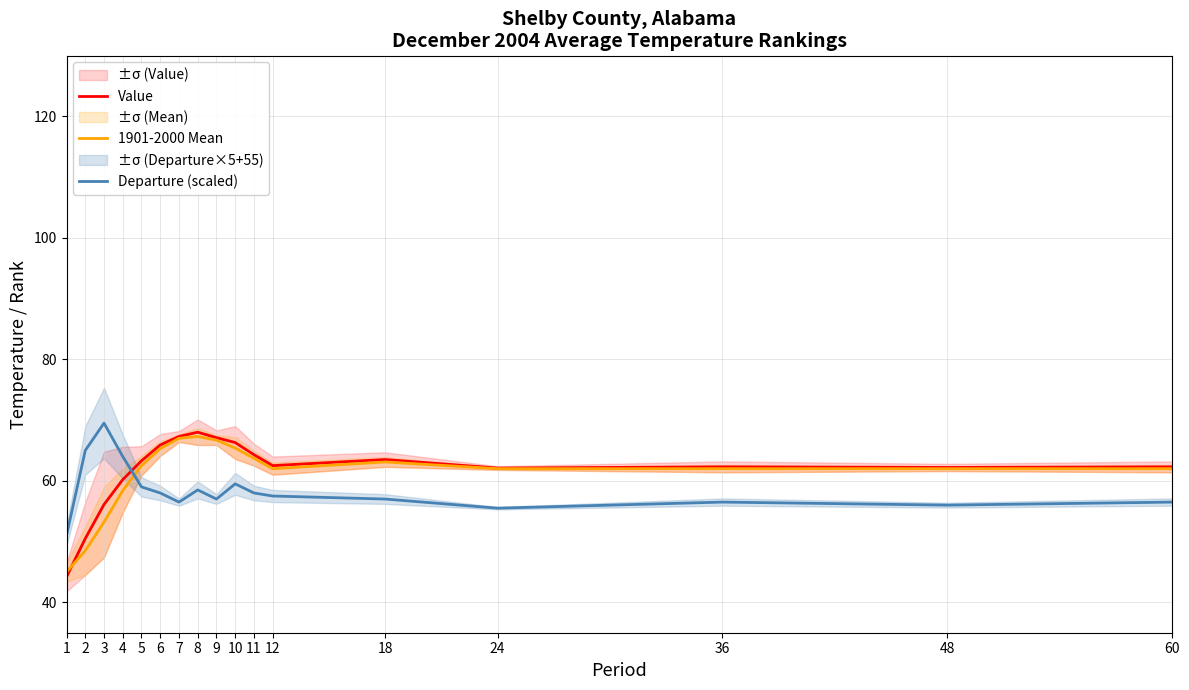

At which category does the chart reach its peak across all series?

3